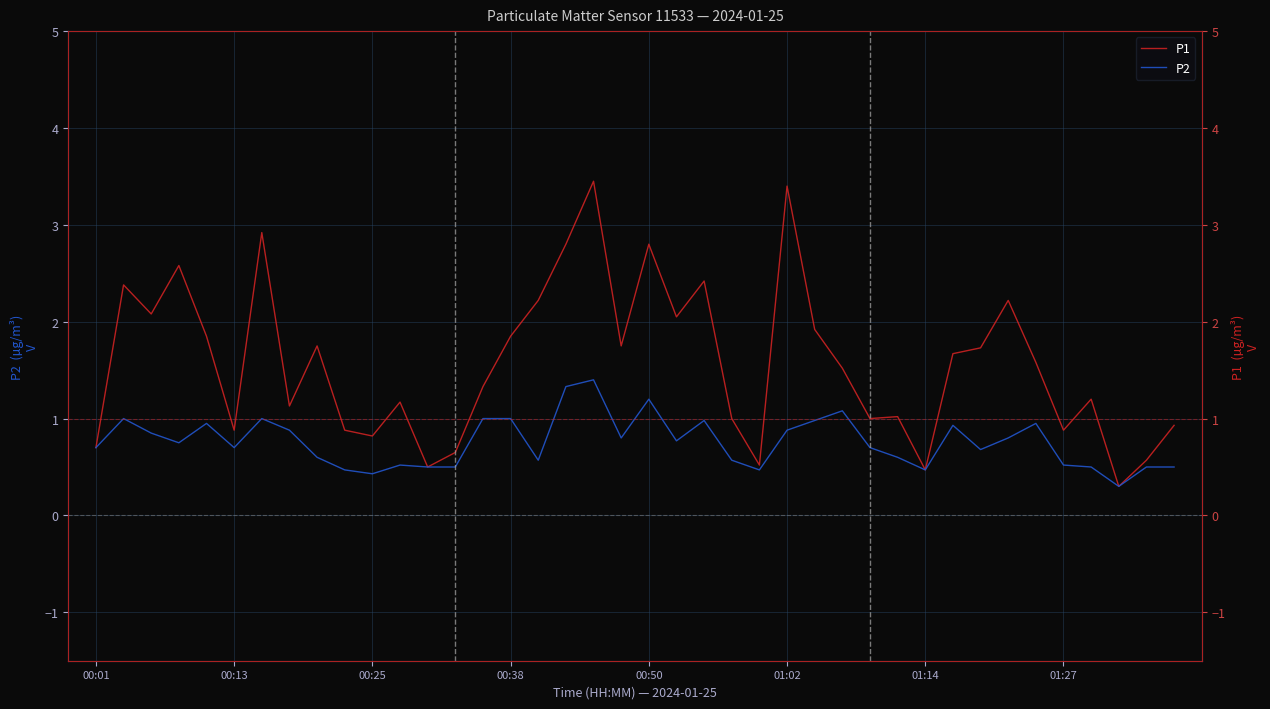

At how many categories does at least one series exceed 0?

40